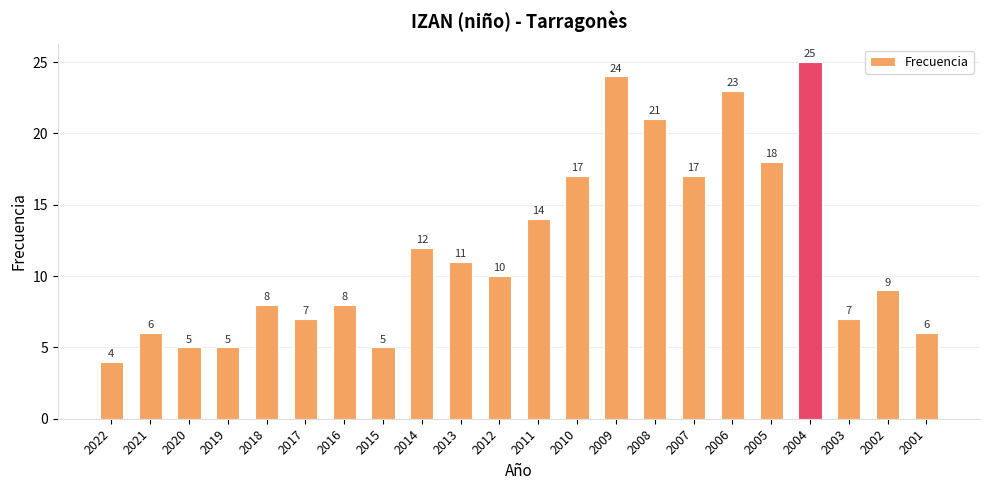

Reading left to right, transcribe all the data shown in this chart.

2022=4	2021=6	2020=5	2019=5	2018=8	2017=7	2016=8	2015=5	2014=12	2013=11	2012=10	2011=14	2010=17	2009=24	2008=21	2007=17	2006=23	2005=18	2004=25	2003=7	2002=9	2001=6